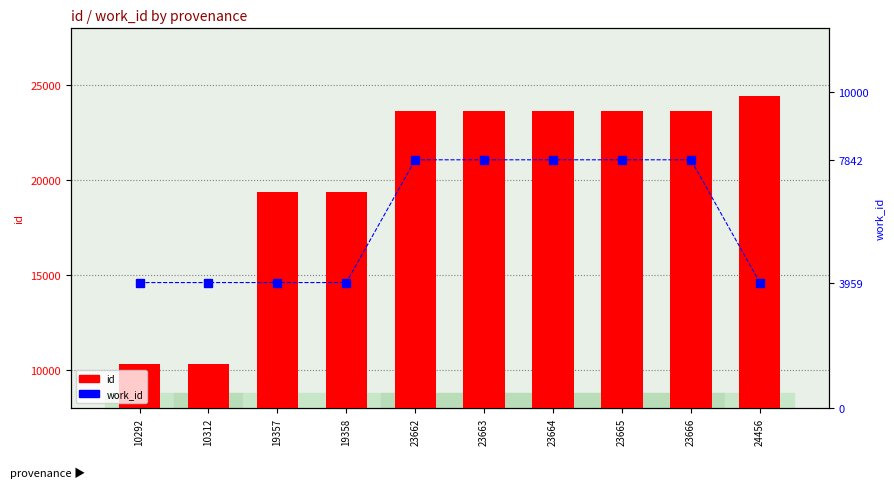

What is the total value across all series at 19358?

23317